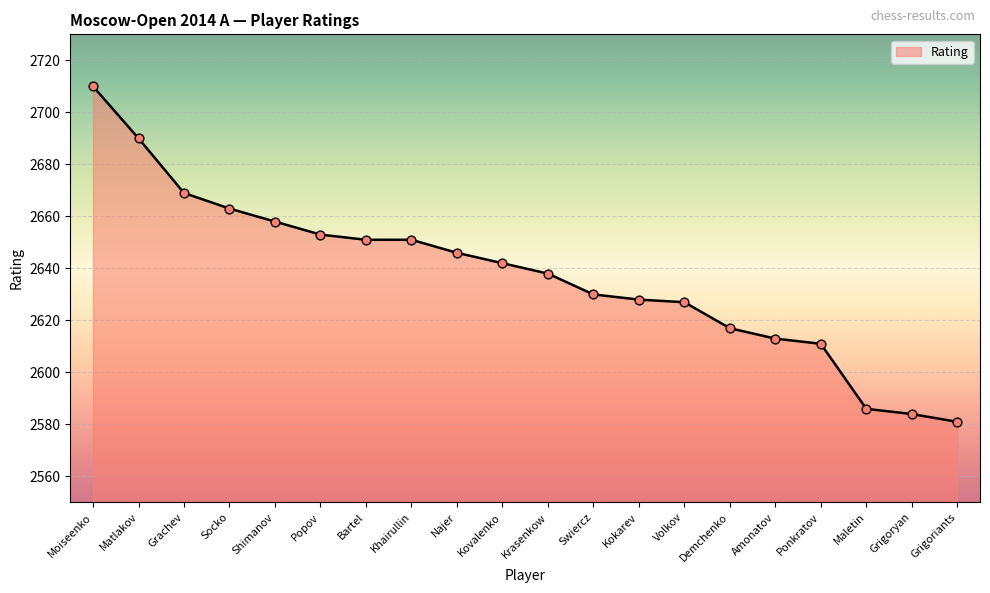

Approximately how many times larger is the value at Grigoryan compared to Socko?

1.0